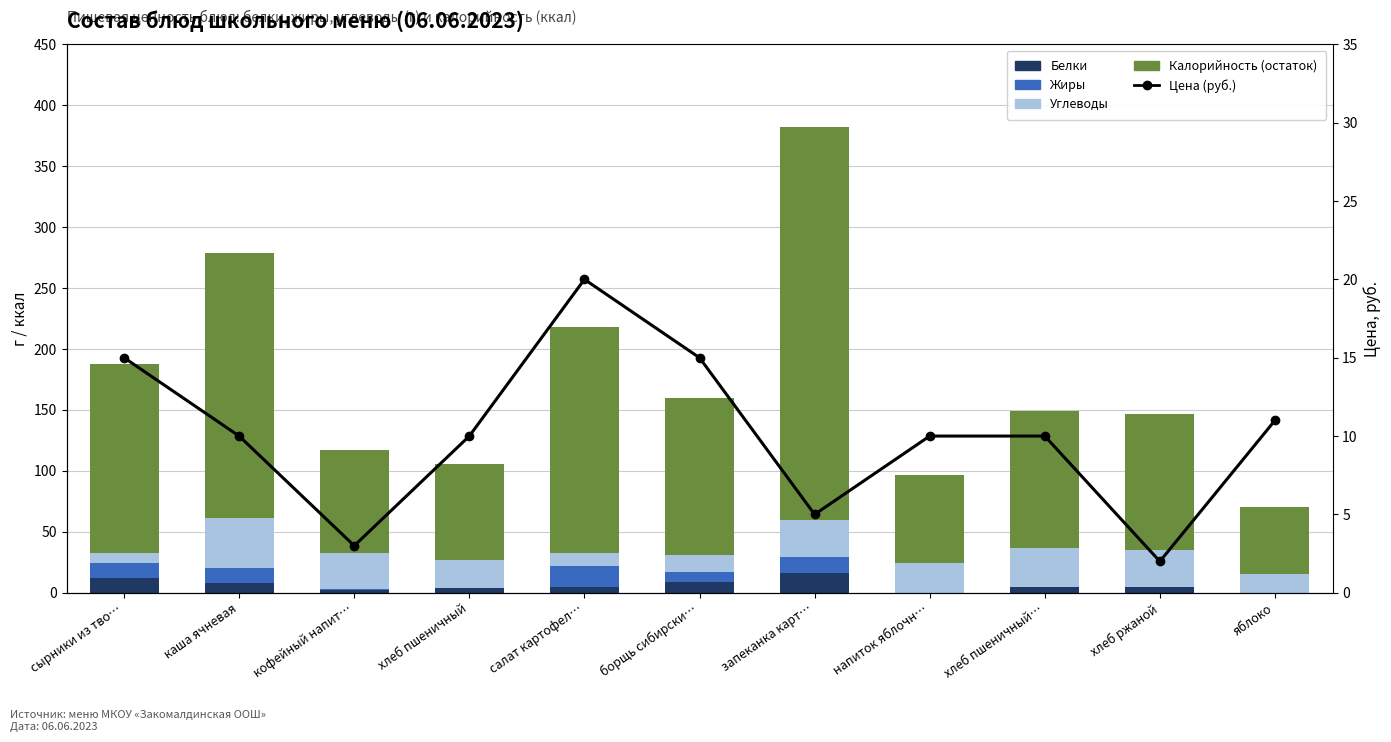

What are all the series names shown in the legend?

Белки, Жиры, Углеводы, Калорийность (остаток), Цена (руб.)